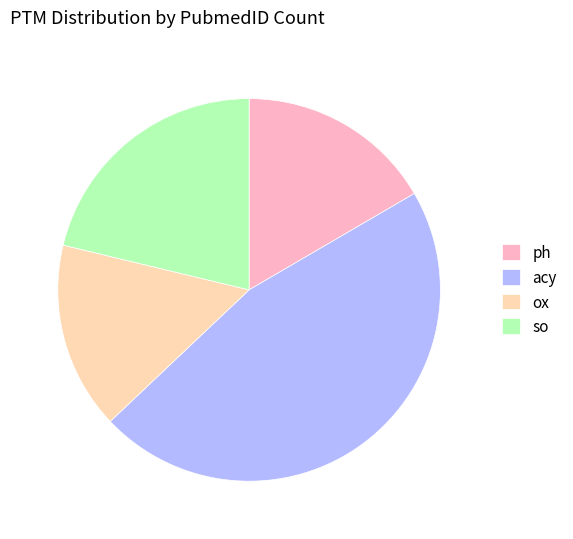

Does acy account for over 50% of the chart?

No